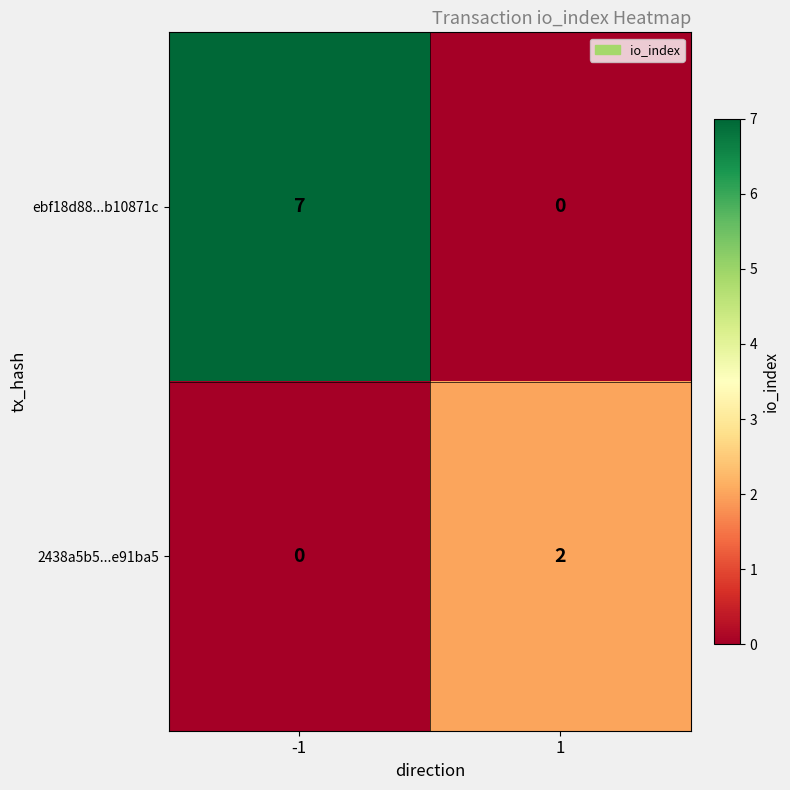

Count the number of categories in the chart.

2